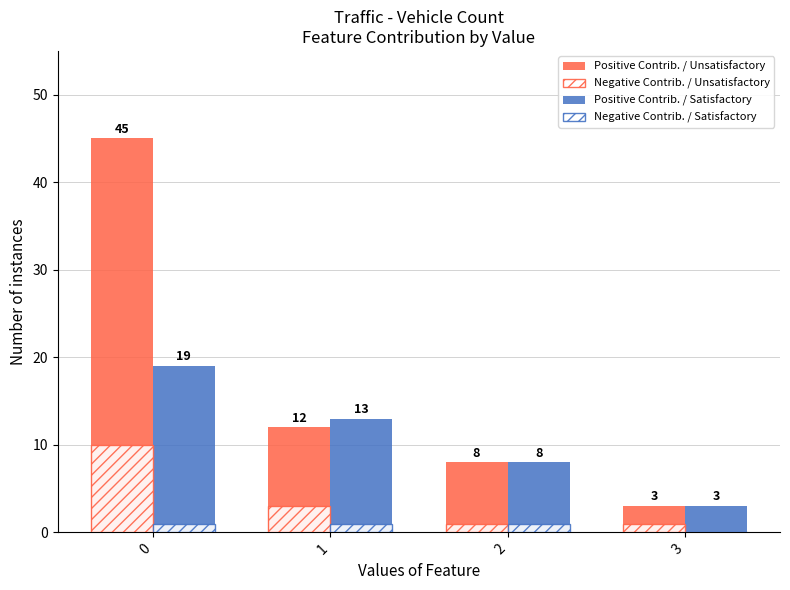

Rank the series by their maximum value, from highest to lowest.

Positive Contrib. / Unsatisfactory, Positive Contrib. / Satisfactory, Negative Contrib. / Unsatisfactory, Negative Contrib. / Satisfactory